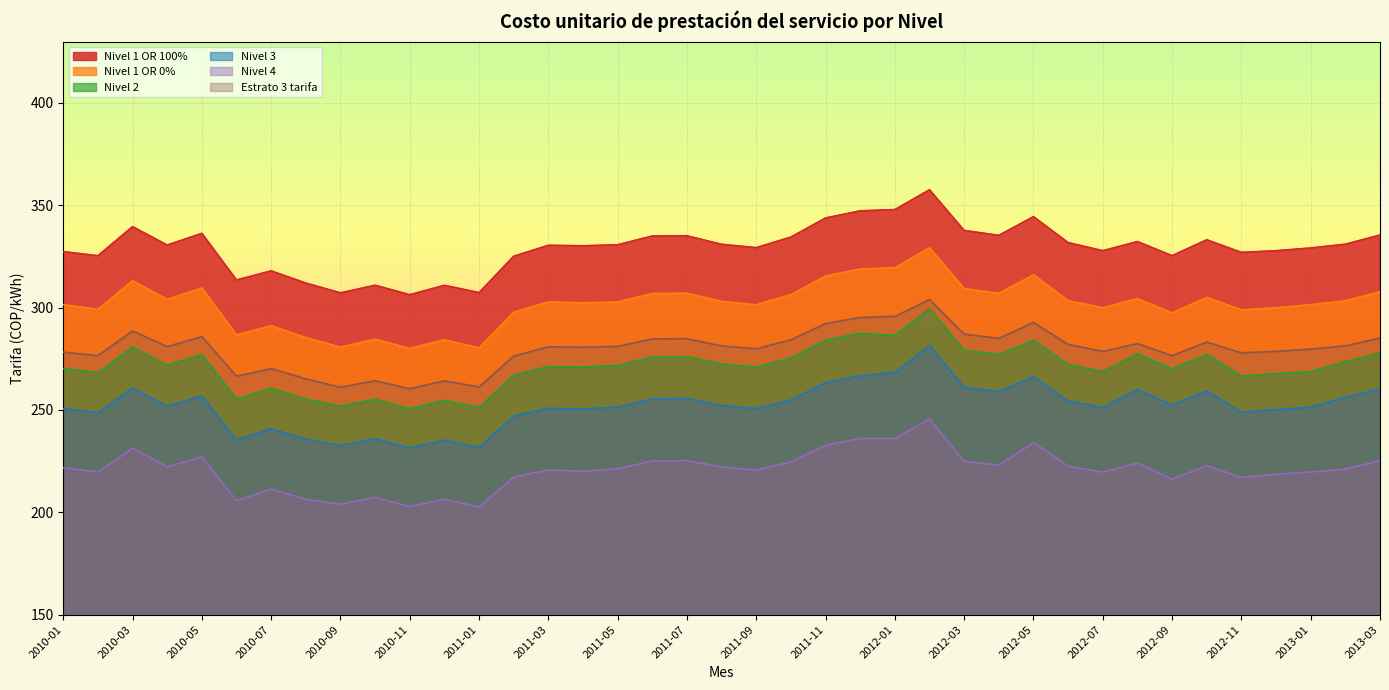

Reading left to right, what are all the values shown in this chart?

Nivel 1 OR 100%: 2010-01=327.4	2010-02=325.4	2010-03=339.6	2010-04=330.6	2010-05=336.3	2010-06=313.5	2010-07=318.0	2010-08=312.0	2010-09=307.2	2010-10=310.9	2010-11=306.3	2010-12=310.9	2011-01=307.3	2011-02=325.1	2011-03=330.5	2011-04=330.2	2011-05=330.7	2011-06=335.0	2011-07=335.1	2011-08=330.9	2011-09=329.3	2011-10=334.5	2011-11=343.8	2011-12=347.3	2012-01=347.9	2012-02=357.6	2012-03=337.7	2012-04=335.3	2012-05=344.4	2012-06=331.8	2012-07=327.8	2012-08=332.3	2012-09=325.4	2012-10=333.2	2012-11=327.0	2012-12=327.8	2013-01=329.1	2013-02=331.0	2013-03=335.5
Nivel 1 OR 0%: 2010-01=301.5	2010-02=299.2	2010-03=313.2	2010-04=304.0	2010-05=309.6	2010-06=286.7	2010-07=291.2	2010-08=285.4	2010-09=280.7	2010-10=284.6	2010-11=280.1	2010-12=284.4	2011-01=280.4	2011-02=297.8	2011-03=302.8	2011-04=302.4	2011-05=302.8	2011-06=306.9	2011-07=307.1	2011-08=303.1	2011-09=301.4	2011-10=306.4	2011-11=315.5	2011-12=318.9	2012-01=319.5	2012-02=329.3	2012-03=309.3	2012-04=307.0	2012-05=316.1	2012-06=303.5	2012-07=299.9	2012-08=304.5	2012-09=297.4	2012-10=305.0	2012-11=298.9	2012-12=300.0	2013-01=301.5	2013-02=303.4	2013-03=307.8
Nivel 2: 2010-01=270.2	2010-02=268.3	2010-03=280.9	2010-04=271.9	2010-05=277.1	2010-06=255.4	2010-07=260.7	2010-08=255.3	2010-09=251.9	2010-10=255.3	2010-11=250.6	2010-12=254.8	2011-01=251.3	2011-02=267.1	2011-03=271.2	2011-04=271.0	2011-05=271.8	2011-06=275.9	2011-07=276.1	2011-08=272.5	2011-09=270.9	2011-10=275.4	2011-11=284.1	2011-12=287.5	2012-01=286.5	2012-02=299.6	2012-03=279.1	2012-04=277.1	2012-05=284.1	2012-06=272.3	2012-07=268.7	2012-08=277.5	2012-09=270.1	2012-10=277.2	2012-11=266.6	2012-12=267.8	2013-01=268.8	2013-02=273.7	2013-03=277.9
Nivel 3: 2010-01=250.6	2010-02=248.7	2010-03=260.8	2010-04=251.8	2010-05=256.9	2010-06=235.3	2010-07=240.9	2010-08=235.7	2010-09=232.6	2010-10=236.0	2010-11=231.3	2010-12=235.3	2011-01=231.7	2011-02=247.0	2011-03=250.8	2011-04=250.5	2011-05=251.4	2011-06=255.4	2011-07=255.6	2011-08=252.2	2011-09=250.6	2011-10=254.9	2011-11=263.4	2011-12=266.7	2012-01=268.4	2012-02=281.6	2012-03=261.0	2012-04=259.0	2012-05=266.2	2012-06=254.5	2012-07=251.2	2012-08=260.0	2012-09=252.5	2012-10=259.4	2012-11=248.9	2012-12=250.2	2013-01=251.3	2013-02=256.2	2013-03=260.4
Nivel 4: 2010-01=221.8	2010-02=219.6	2010-03=231.3	2010-04=222.2	2010-05=227.1	2010-06=205.7	2010-07=211.4	2010-08=206.4	2010-09=204.0	2010-10=207.3	2010-11=202.8	2010-12=206.5	2011-01=202.6	2011-02=217.3	2011-03=220.7	2011-04=220.1	2011-05=221.2	2011-06=225.1	2011-07=225.3	2011-08=222.1	2011-09=220.6	2011-10=224.6	2011-11=232.8	2011-12=236.1	2012-01=236.0	2012-02=245.7	2012-03=224.9	2012-04=223.0	2012-05=234.1	2012-06=222.6	2012-07=219.7	2012-08=224.0	2012-09=216.2	2012-10=222.8	2012-11=217.0	2012-12=218.6	2013-01=219.7	2013-02=221.1	2013-03=225.2
Estrato 3 tarifa: 2010-01=278.3	2010-02=276.6	2010-03=288.6	2010-04=281.0	2010-05=285.8	2010-06=266.5	2010-07=270.3	2010-08=265.2	2010-09=261.1	2010-10=264.3	2010-11=260.4	2010-12=264.3	2011-01=261.2	2011-02=276.3	2011-03=280.9	2011-04=280.7	2011-05=281.1	2011-06=284.8	2011-07=284.8	2011-08=281.3	2011-09=279.9	2011-10=284.3	2011-11=292.2	2011-12=295.2	2012-01=295.7	2012-02=303.9	2012-03=287.1	2012-04=285.0	2012-05=292.8	2012-06=282.0	2012-07=278.6	2012-08=282.4	2012-09=276.6	2012-10=283.2	2012-11=277.9	2012-12=278.6	2013-01=279.8	2013-02=281.3	2013-03=285.2